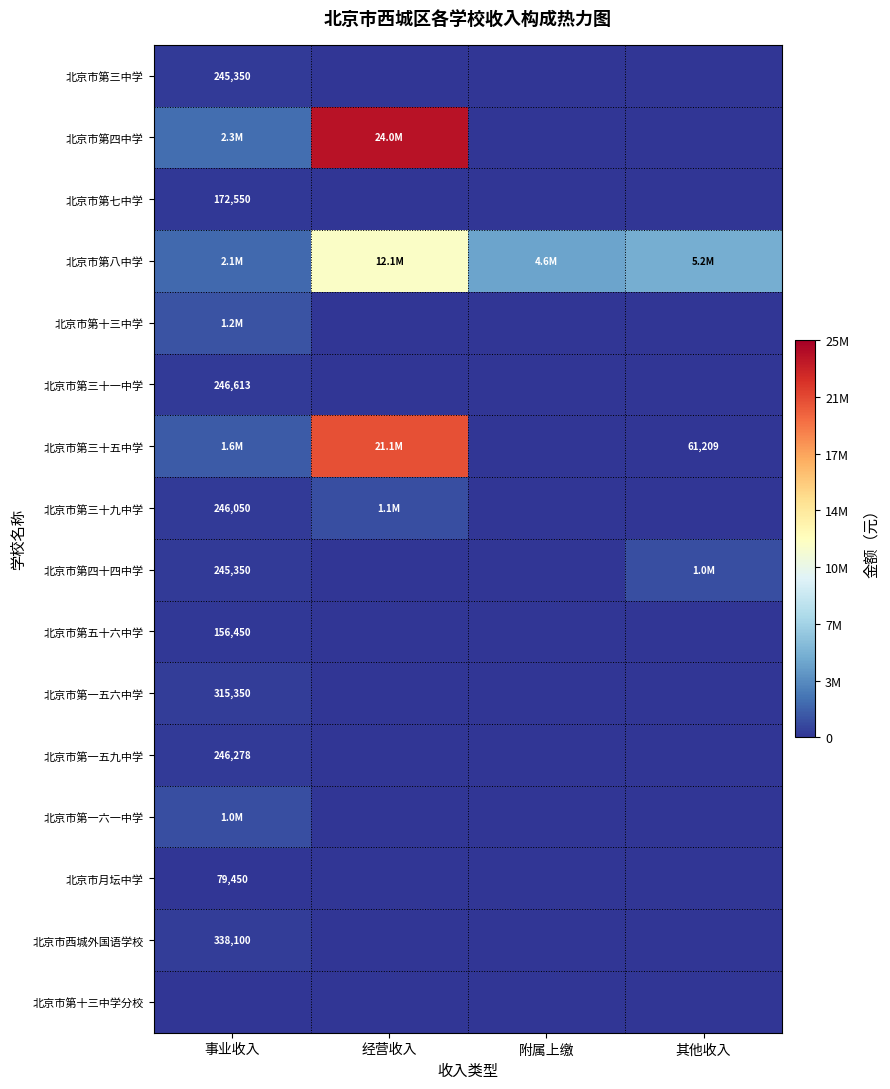

List the labels in order of 北京市第三十一中学 value, largest first.

事业收入, 经营收入, 附属上缴, 其他收入